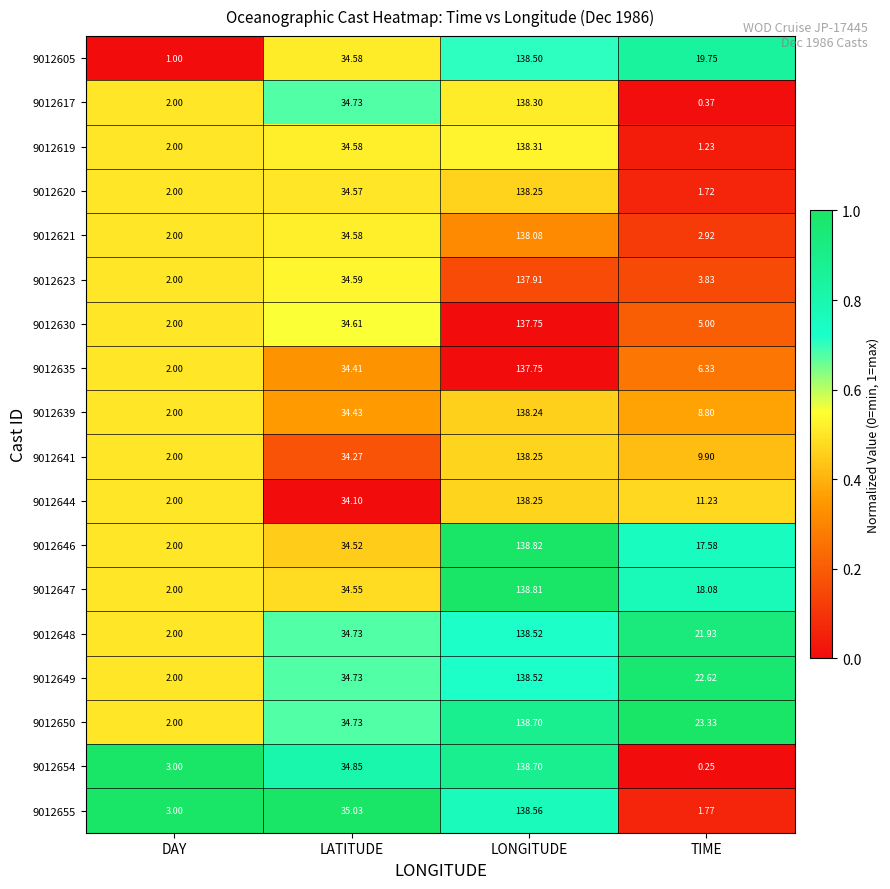

At which label does 9012635 reach its minimum?

DAY